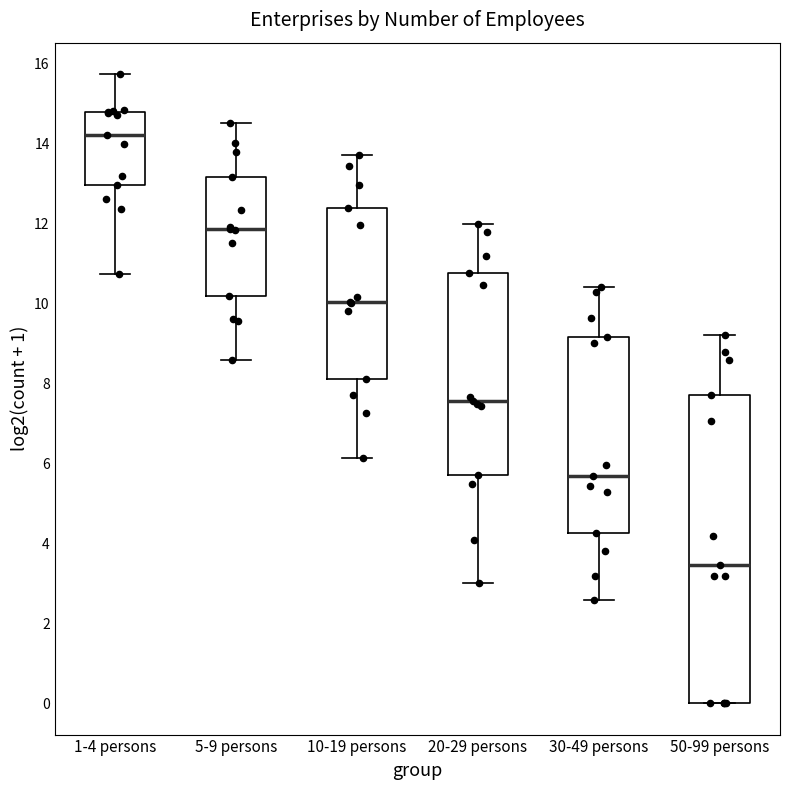

Which box has the lowest median line?

50-99 persons